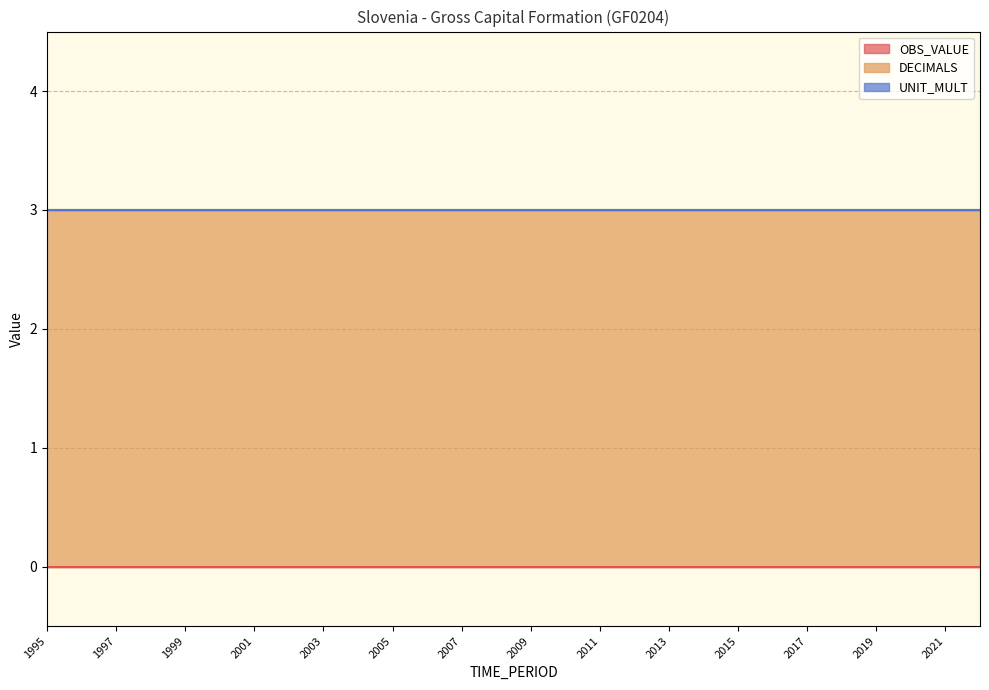

True or false: OBS_VALUE has more than 2 points higher than both neighbors.

False